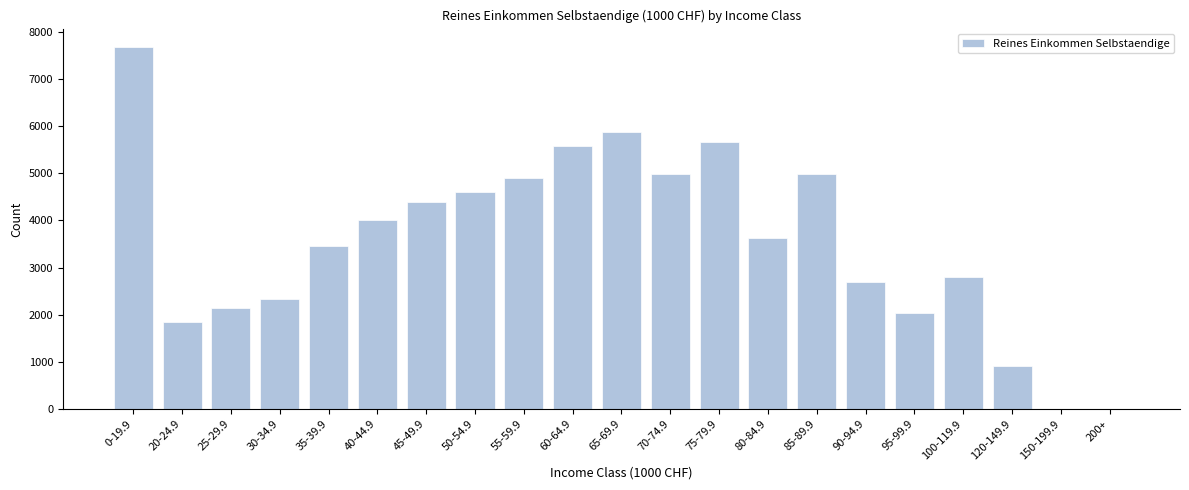

What is the greatest value displayed?

7681.0